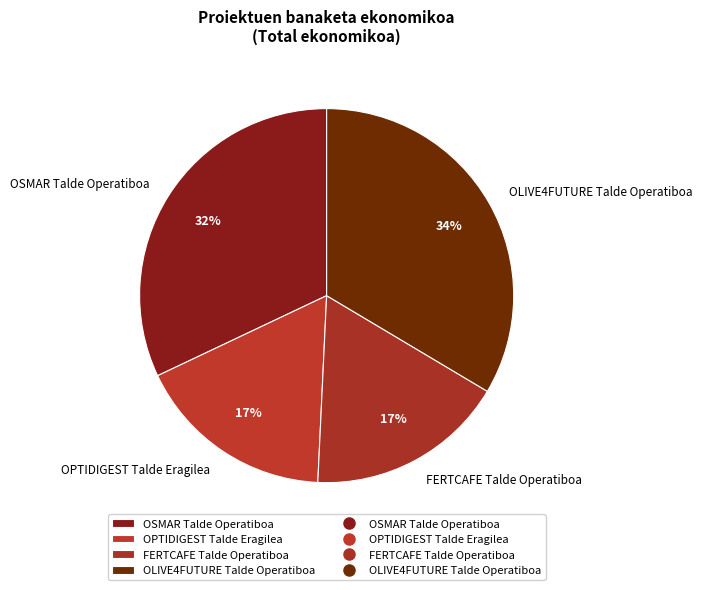

Which has a higher value, OSMAR Talde Operatiboa or OLIVE4FUTURE Talde Operatiboa?

OLIVE4FUTURE Talde Operatiboa